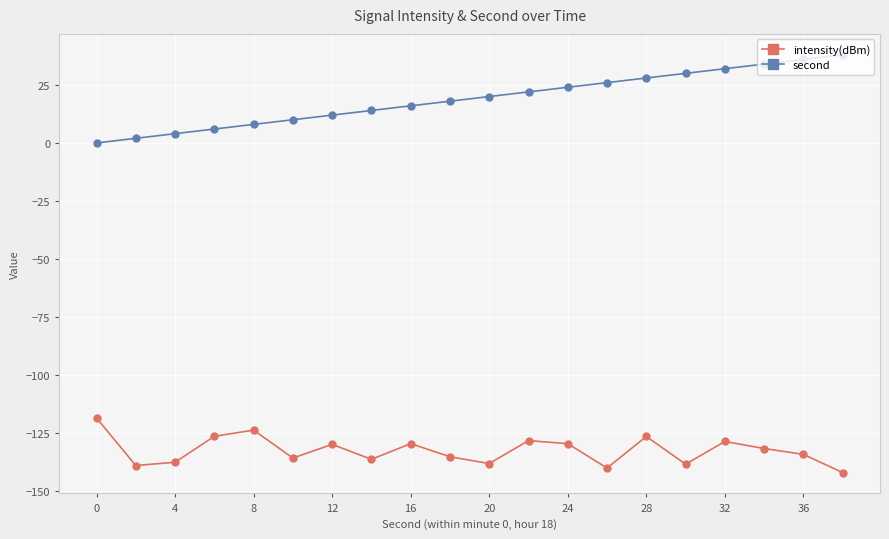

How many lines are shown in the chart?

2